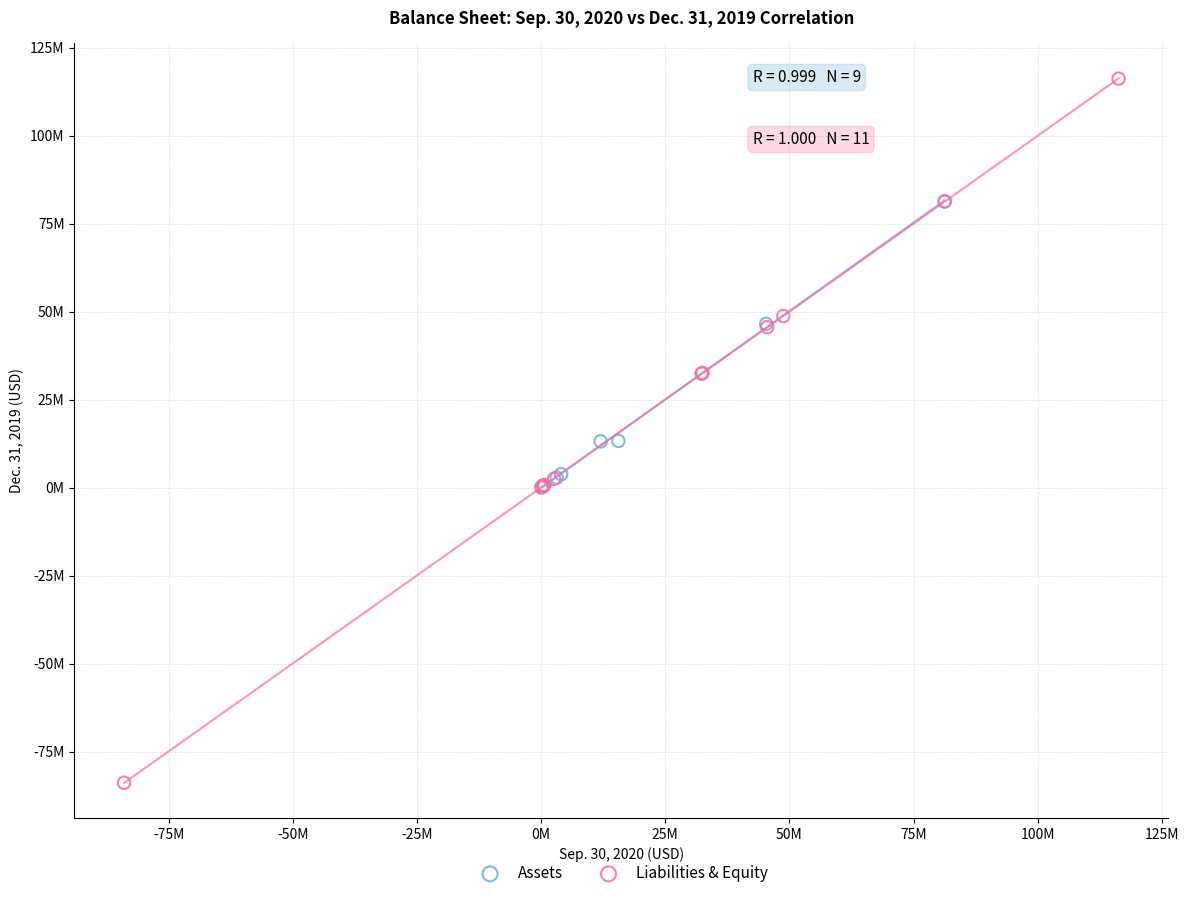

What are all the series names shown in the legend?

Assets, Liabilities & Equity